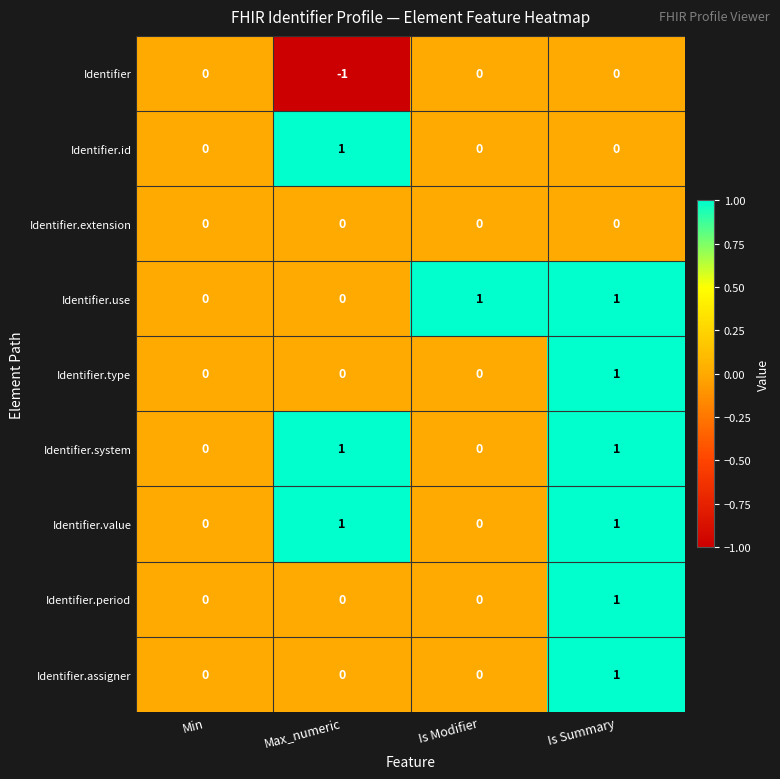

The Identifier.value series shows 1 at Is Summary. True or false?

True